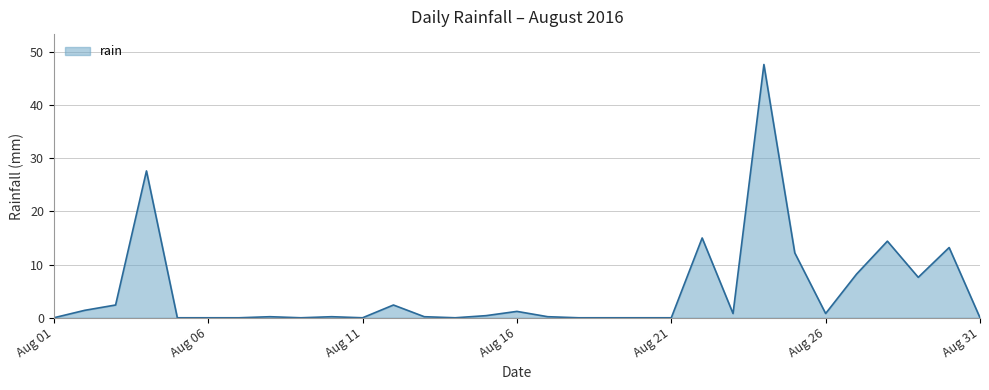

What is the greatest value displayed?

47.6